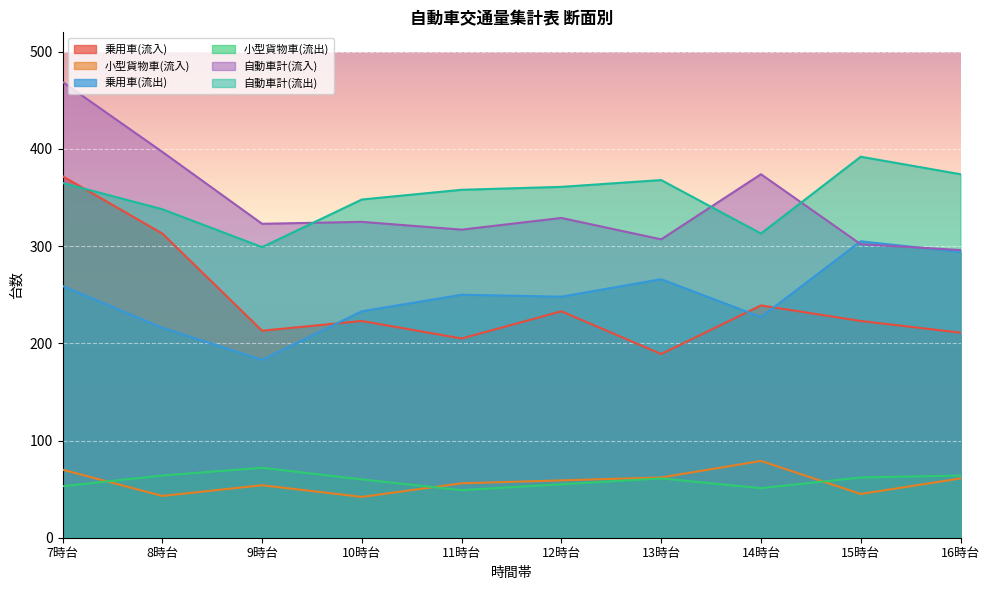

How many data points in 小型貨物車(流入) are above 59?

4